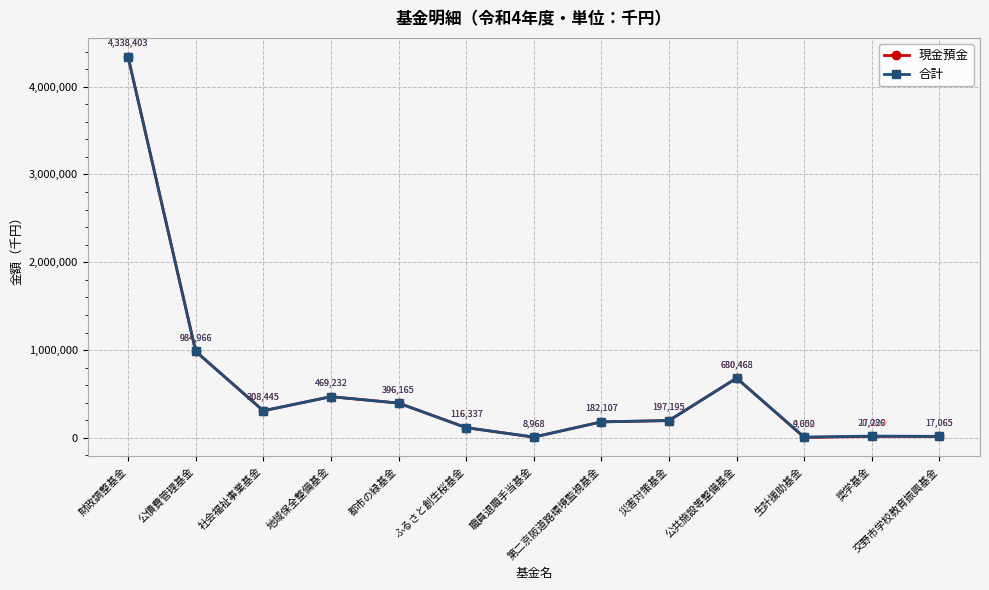

Rank the series by their average value, from lowest to highest.

現金預金, 合計